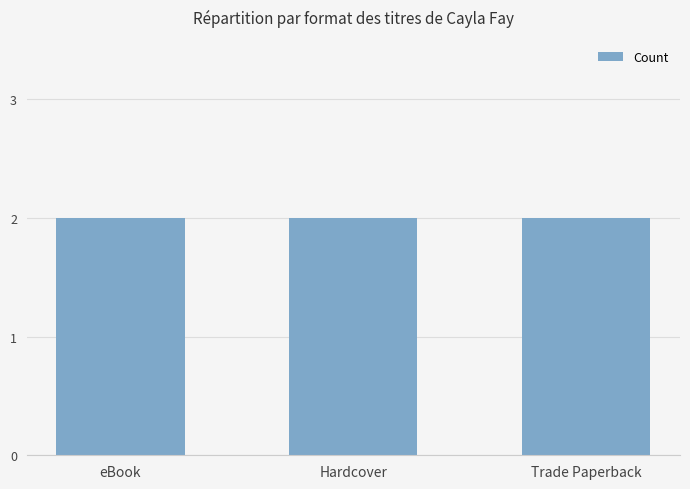

List the labels in order of value, largest first.

eBook (2), Hardcover (2), Trade Paperback (2), eBook, Hardcover, Trade Paperback